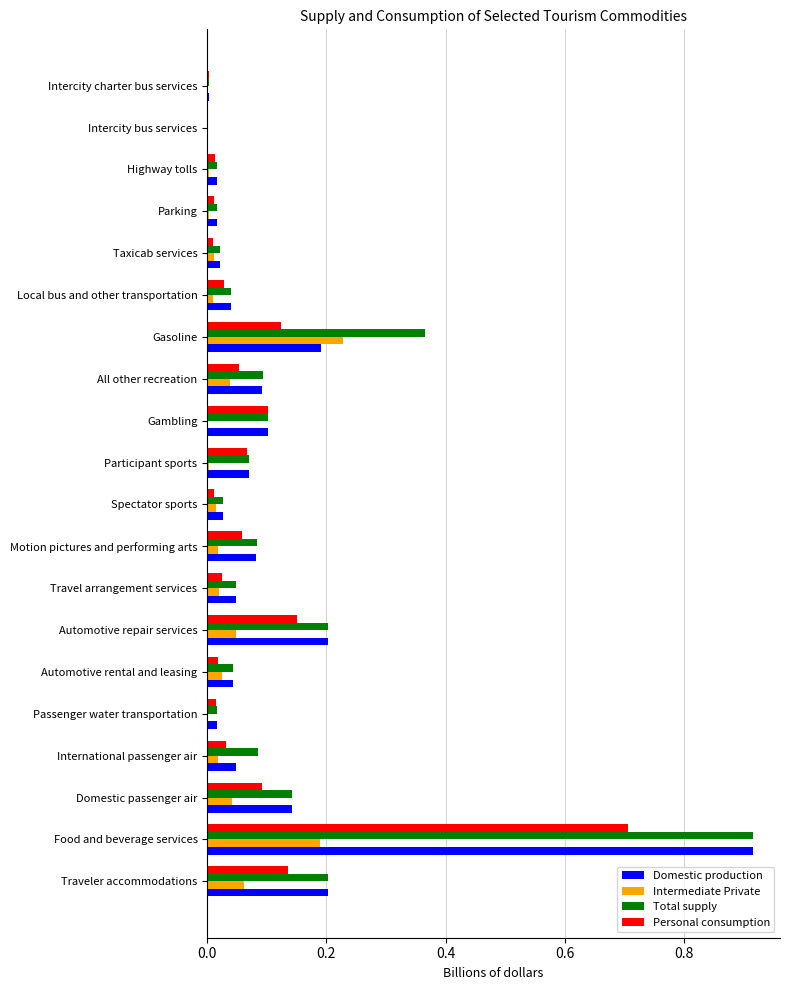

Is the value of Personal consumption at Domestic passenger air greater than the value of Intermediate Private at Automotive repair services?

Yes